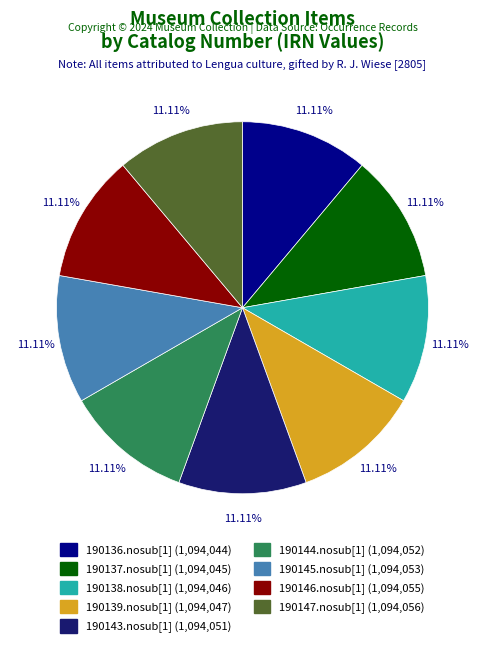

What is the ratio of the value at 190145.nosub[1] to the value at 190139.nosub[1]?

1.0